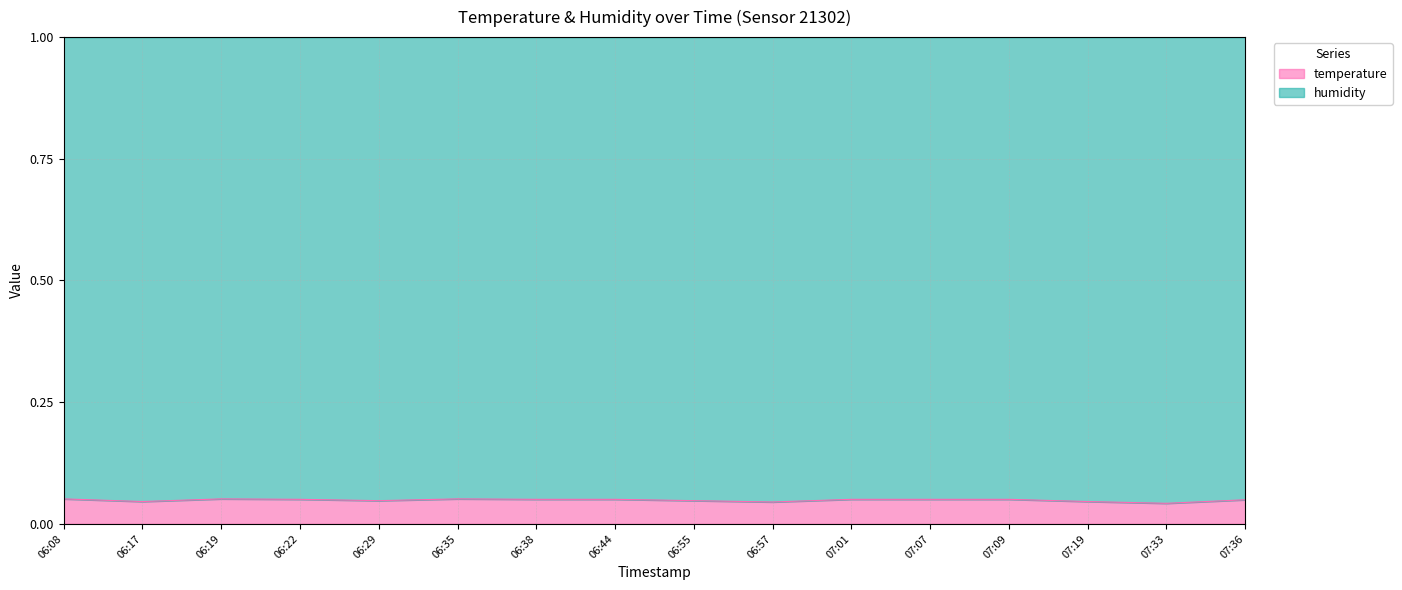

How many lines are shown in the chart?

2